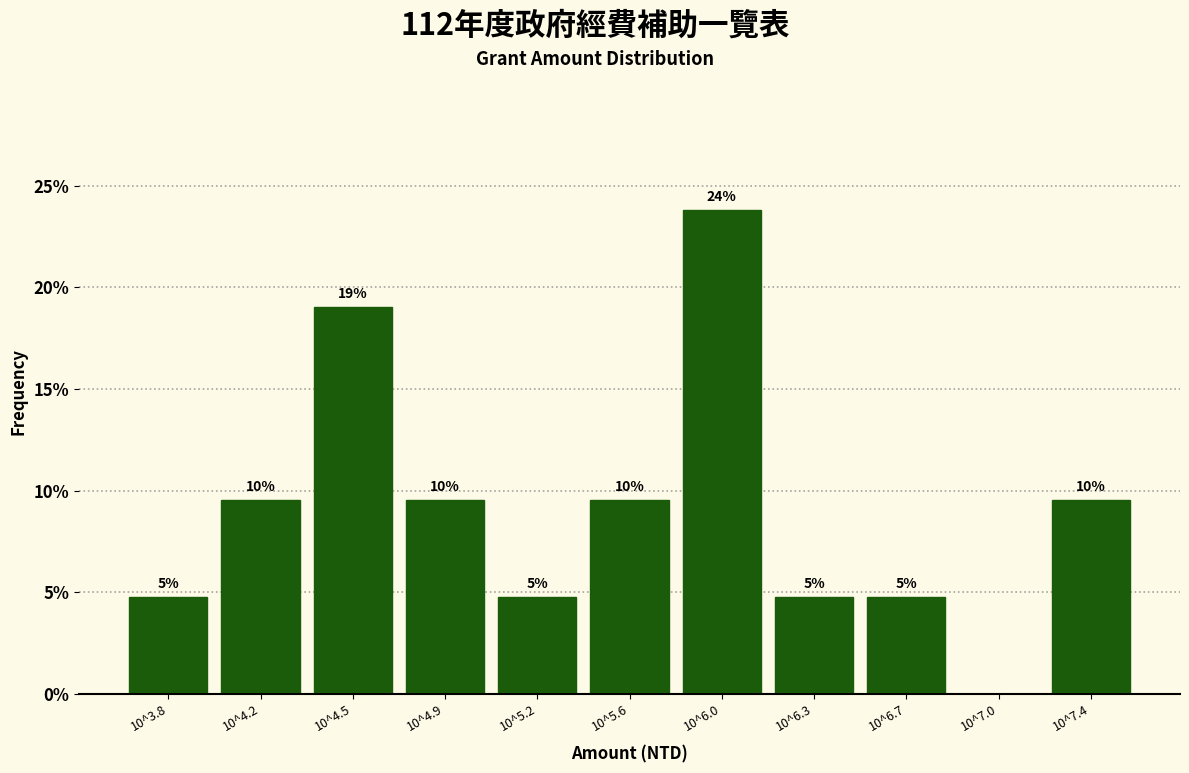

Are the bars horizontal?

No